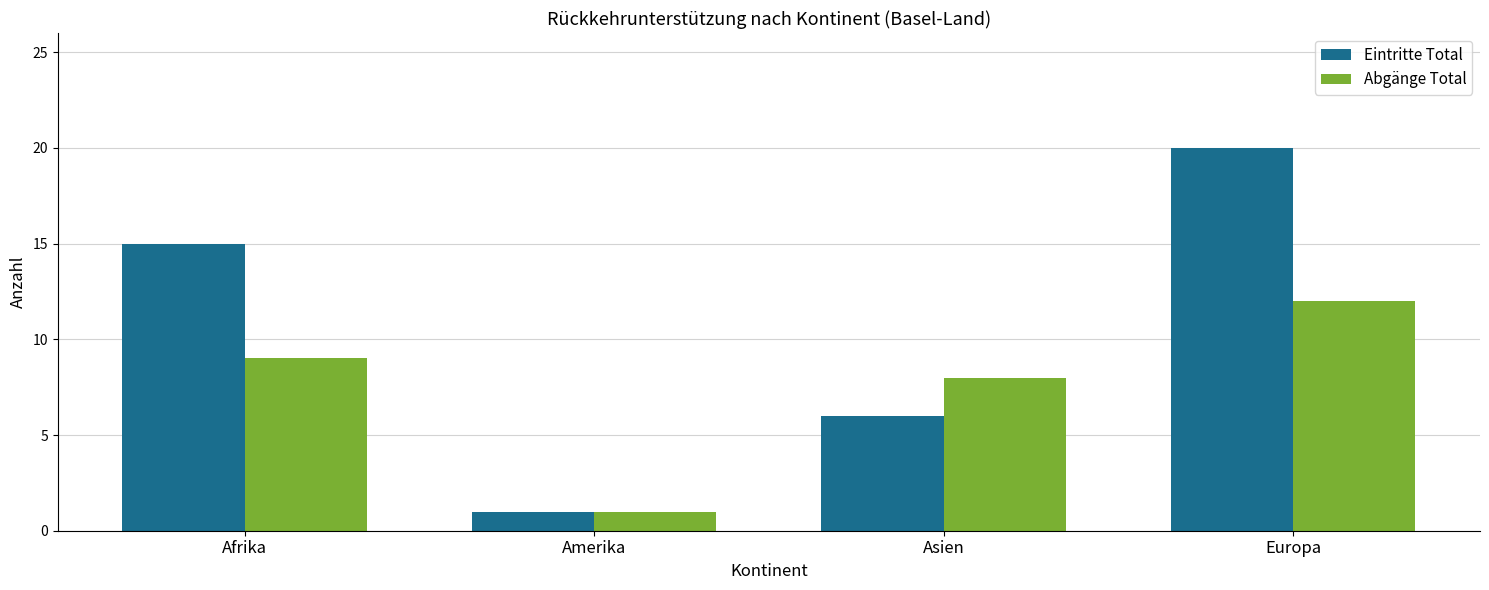

How many bars are there in total?

8